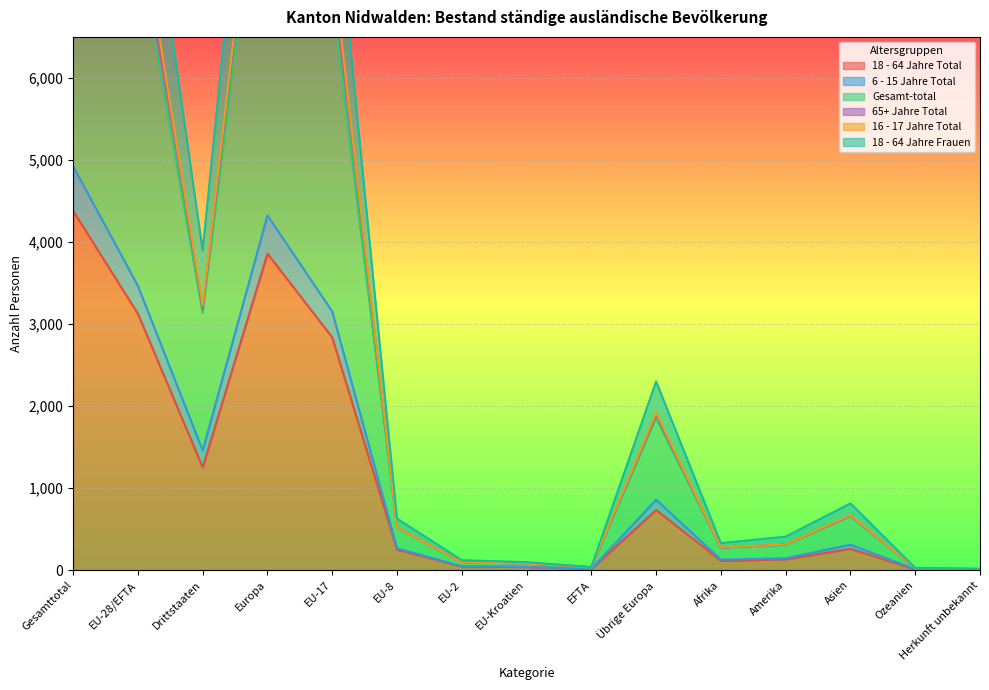

True or false: 6 - 15 Jahre Total and 18 - 64 Jahre Frauen cross at least once.

False